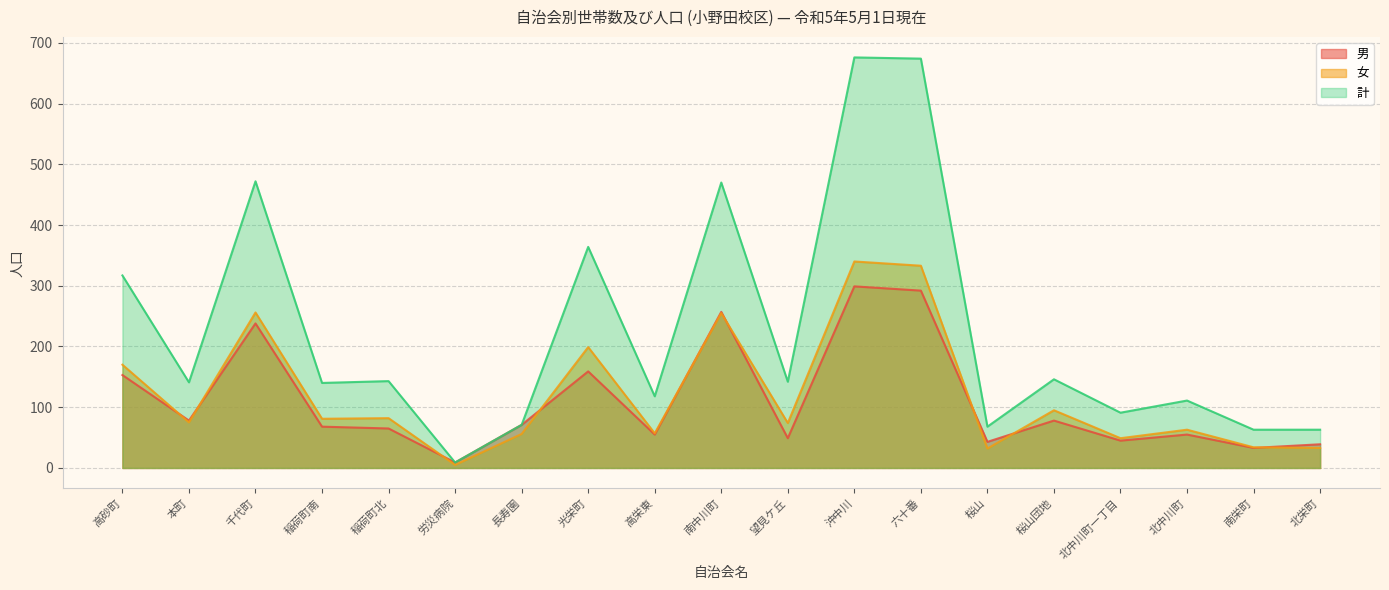

Reading right to left, what are all the values shown in this chart?

男: 北栄町=39	南栄町=33	北中川町=55	北中川町一丁目=45	桜山団地=78	桜山=43	六十番=292	沖中川=299	望見ケ丘=49	南中川町=257	高栄東=55	光栄町=159	長寿園=71	労災病院=9	稲荷町北=65	稲荷町南=68	千代町=238	本町=78	高砂町=153
女: 北栄町=33	南栄町=34	北中川町=63	北中川町一丁目=49	桜山団地=95	桜山=32	六十番=333	沖中川=340	望見ケ丘=74	南中川町=255	高栄東=57	光栄町=199	長寿園=56	労災病院=5	稲荷町北=82	稲荷町南=81	千代町=256	本町=75	高砂町=170
計: 北栄町=63	南栄町=63	北中川町=111	北中川町一丁目=91	桜山団地=146	桜山=68	六十番=674	沖中川=676	望見ケ丘=142	南中川町=470	高栄東=118	光栄町=364	長寿園=71	労災病院=9	稲荷町北=143	稲荷町南=140	千代町=472	本町=141	高砂町=317